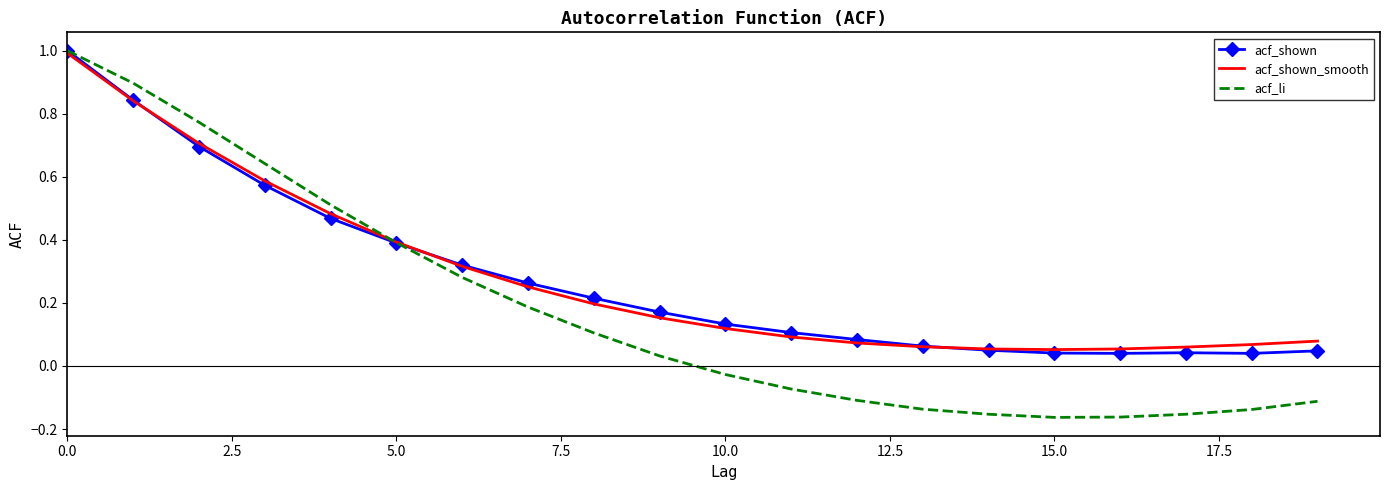

What is the maximum value shown in the chart?

1.0